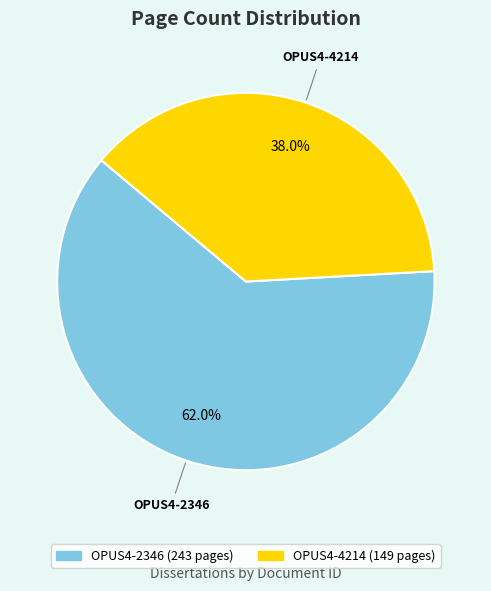

Is it true that OPUS4-2346 is 50% of the pie?

False